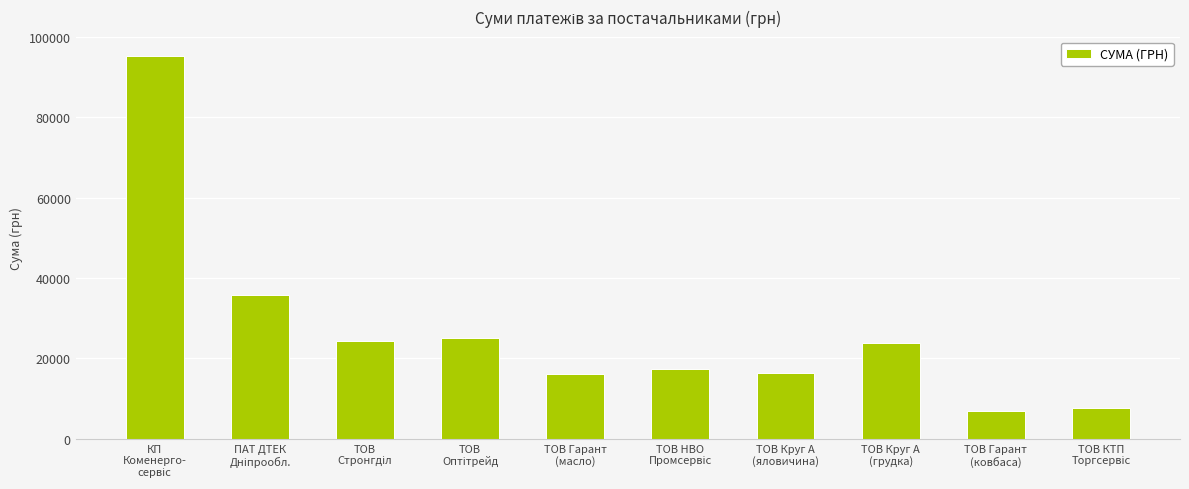

What is the difference between the maximum and minimum values?

88391.4